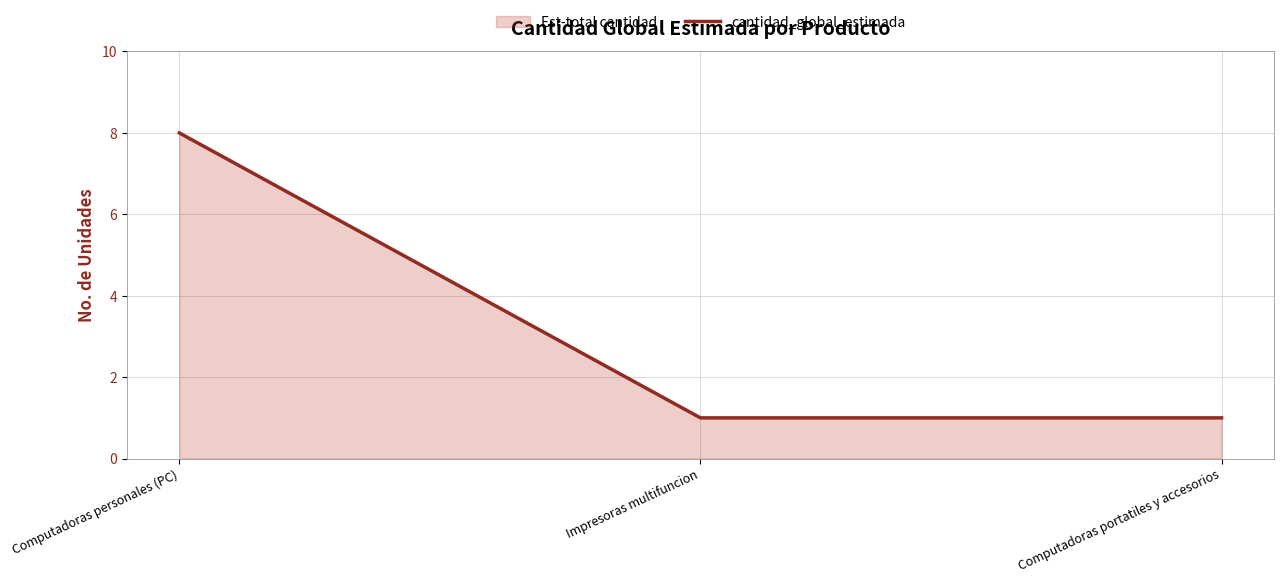

Between Computadoras personales (PC) and Computadoras portatiles y accesorios, which is larger?

Computadoras personales (PC)